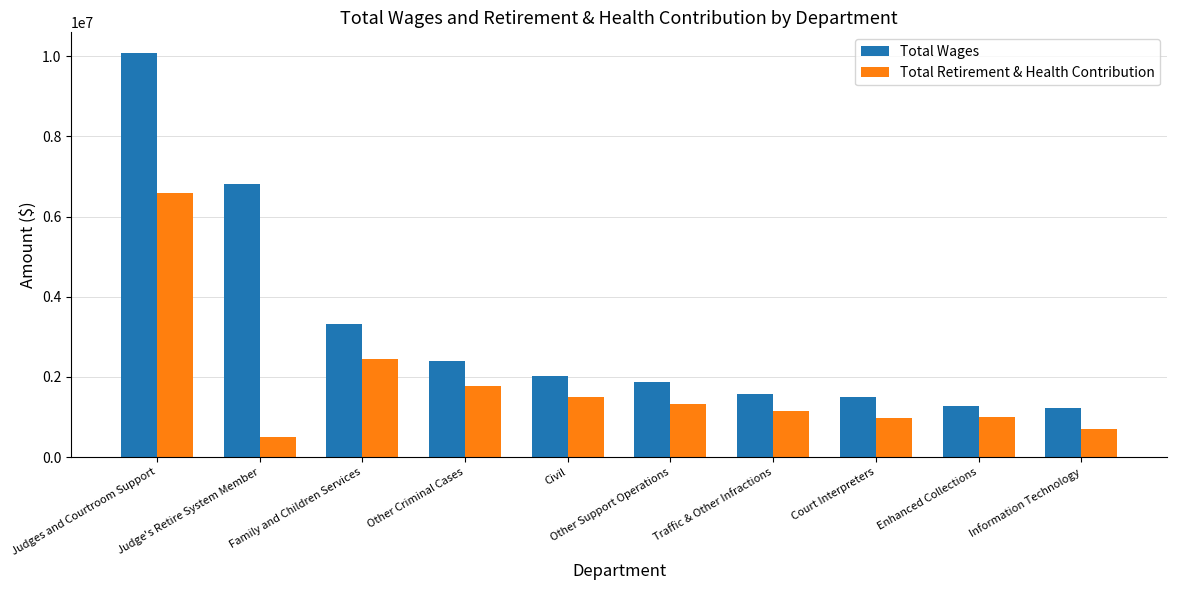

What position from the right is Traffic & Other Infractions?

4